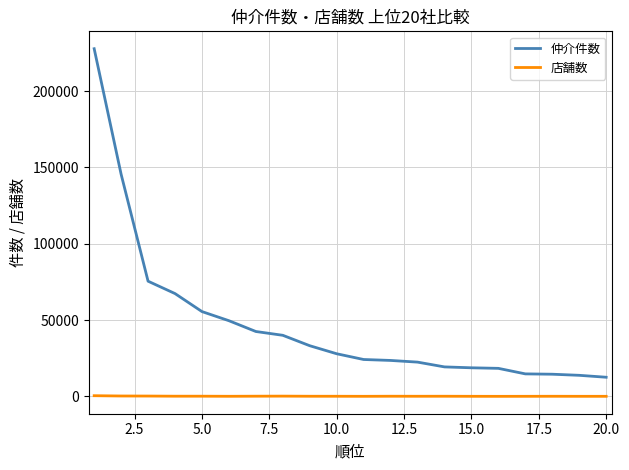

Which series has the widest spread of values?

仲介件数